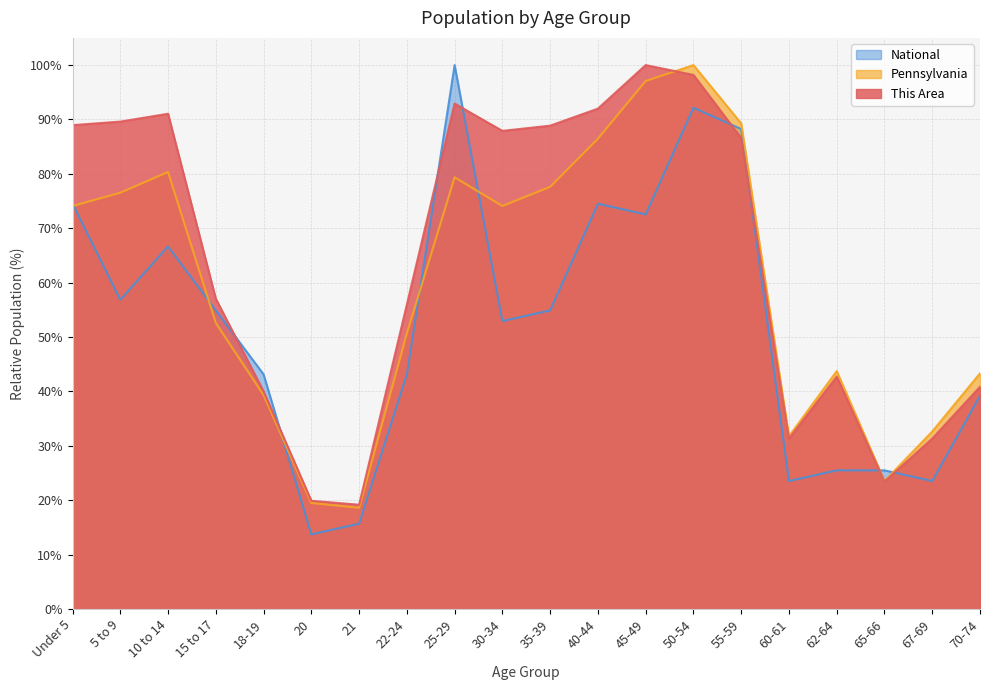

True or false: This Area and National intersect in this chart.

True